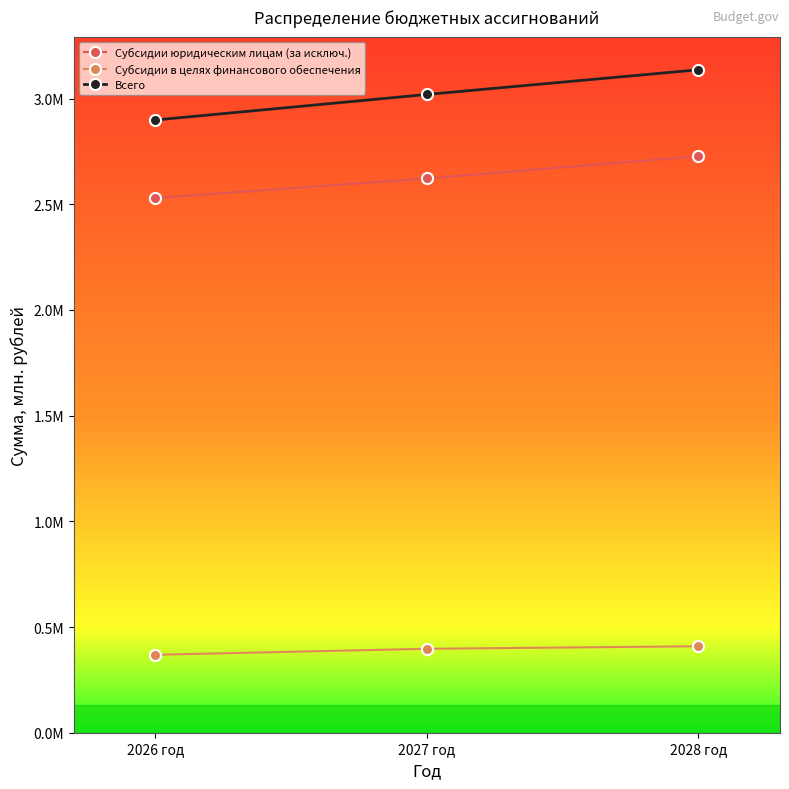

What is the sum of all Субсидии юридическим лицам (за исключ.) values?

7.9